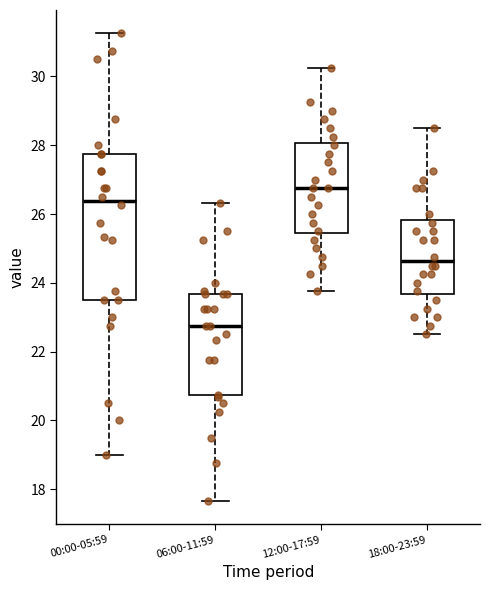

Where does the median line of the box for 18:00-23:59 sit on the y-axis? The values are not printed on the chart, so give them approximately, as read against the axis.

24.6